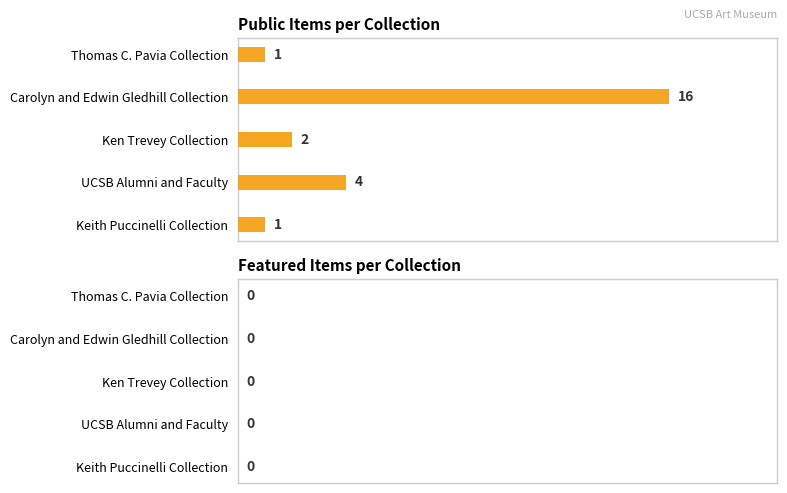

What is the difference between the values at Keith Puccinelli Collection and UCSB Alumni and Faculty?

3